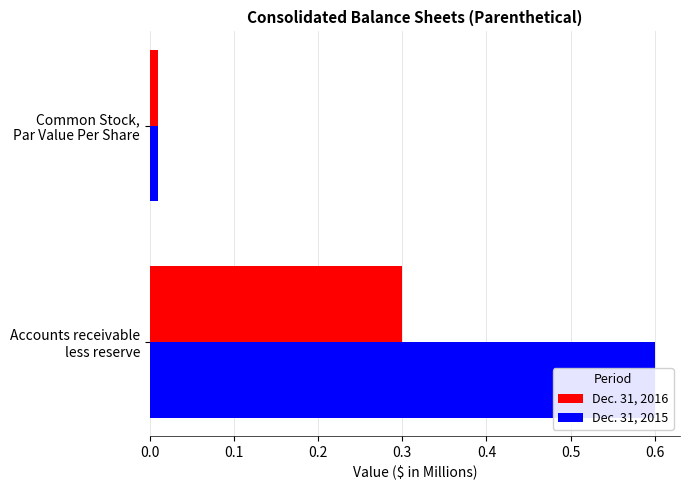

Rank the series by their maximum value, from lowest to highest.

Dec. 31, 2016, Dec. 31, 2015